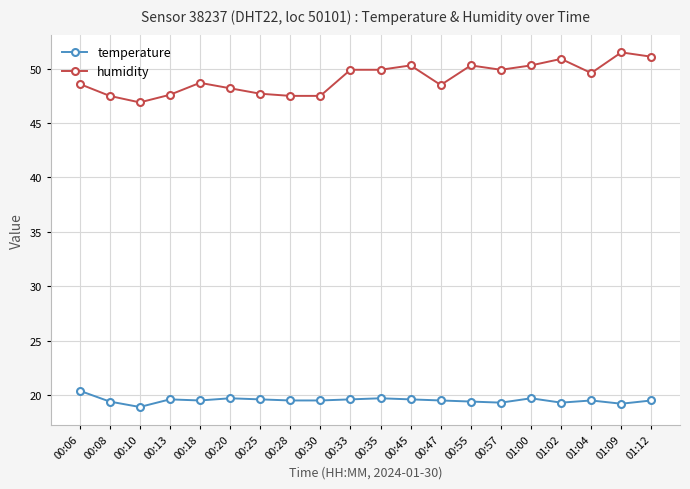

What is the maximum value for temperature?

20.4